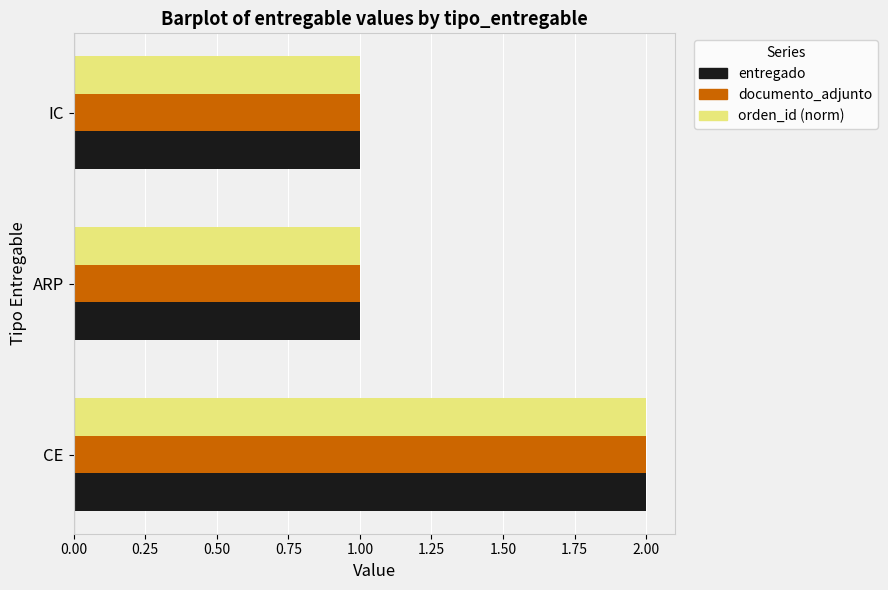

The orden_id (norm) series shows 1 at ARP. True or false?

True